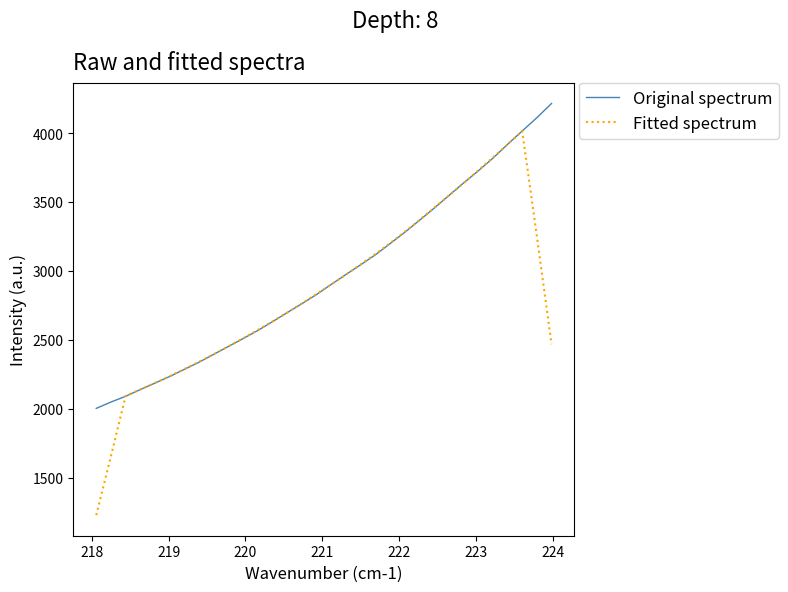

What is the smallest value displayed?

1228.5